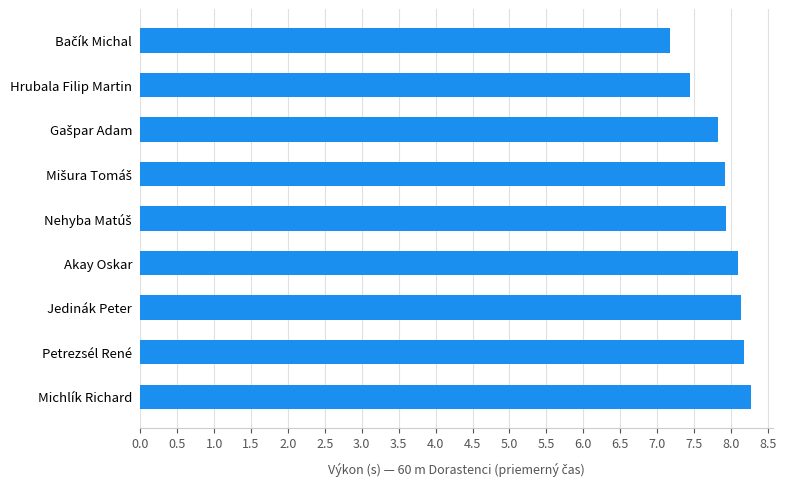

The value at Petrezsél René is 3.8. True or false?

False